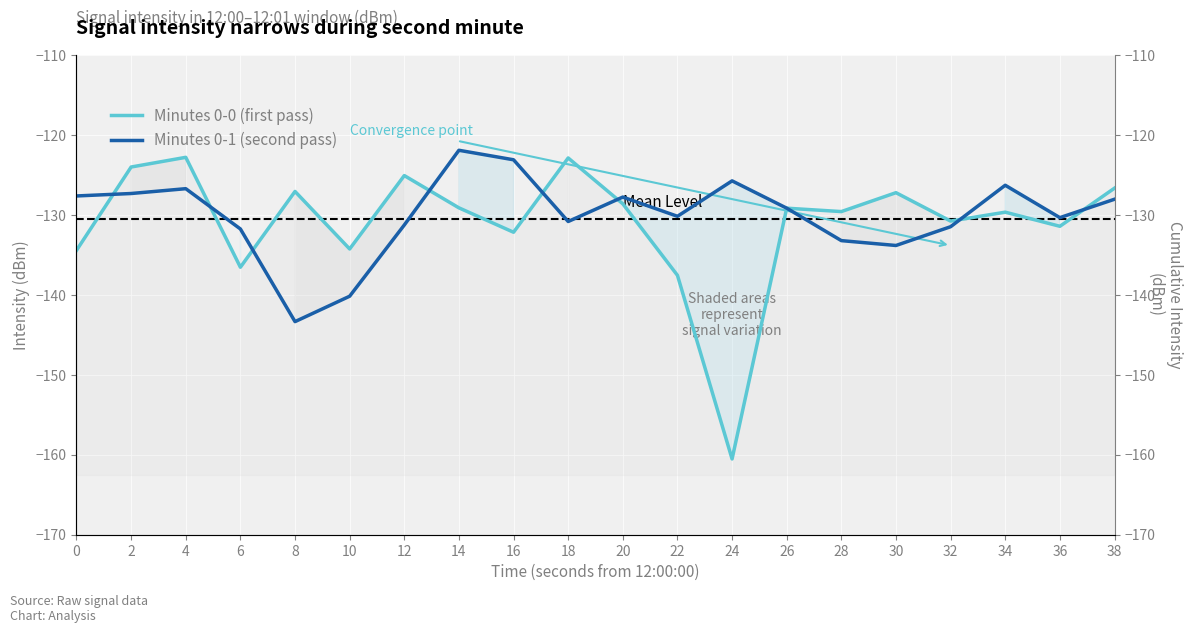

How many data points in Minutes 0-0 (first pass) are less than -129?

12